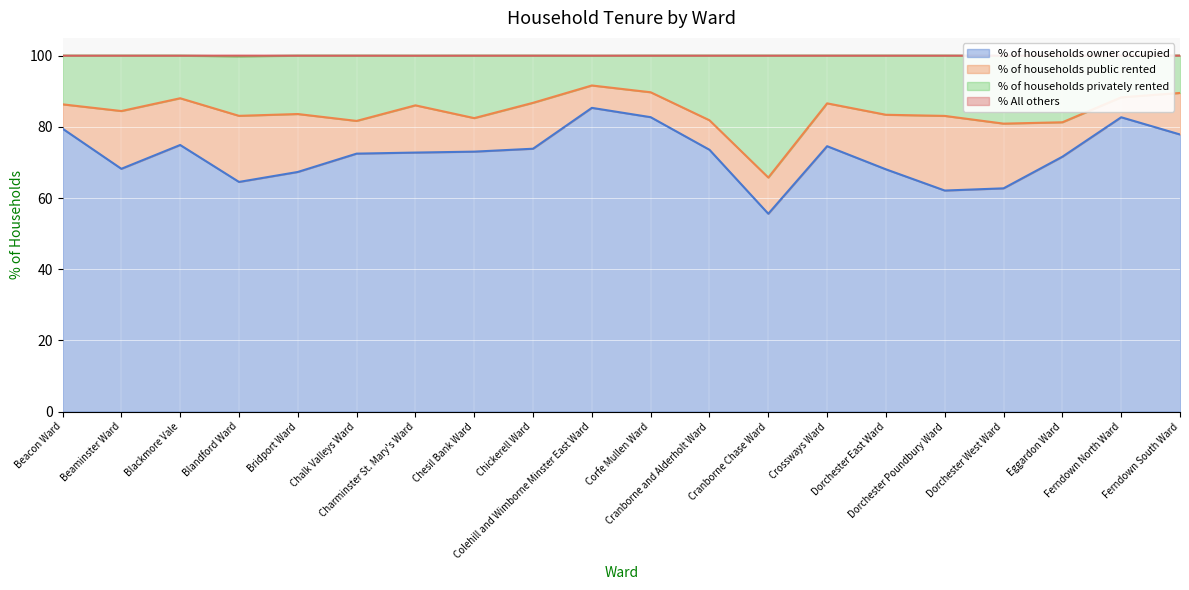

At which category is the sum across all series the highest?

Colehill and Wimborne Minster East Ward